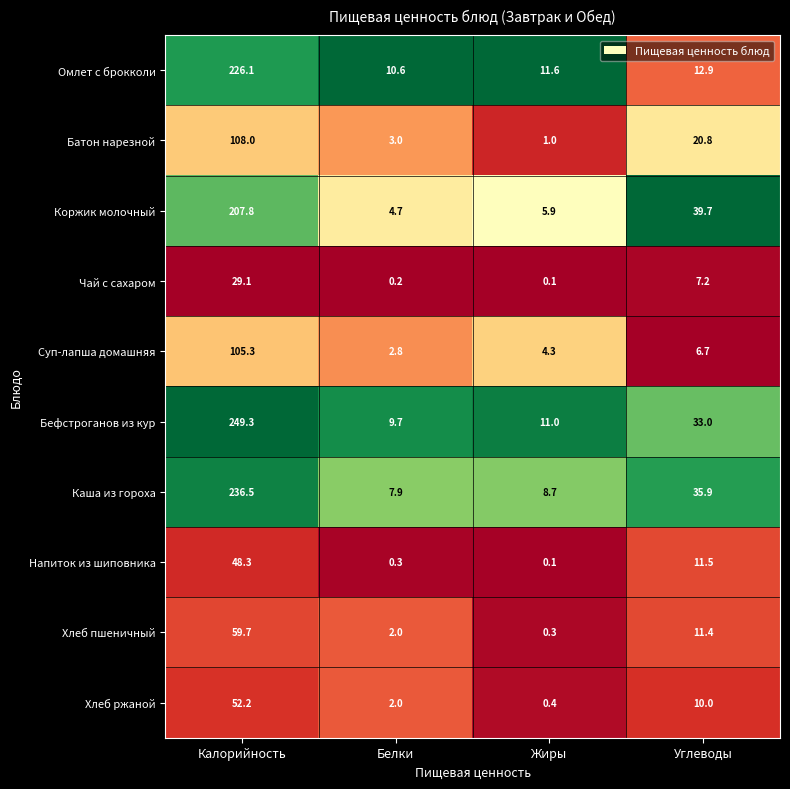

Where is Хлеб ржаной nearest to the value 26?

Углеводы